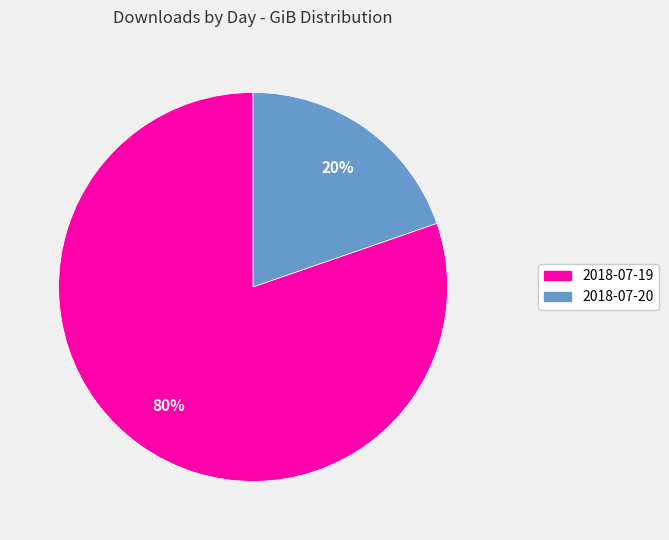

Between 2018-07-19 and 2018-07-20, which is larger?

2018-07-19